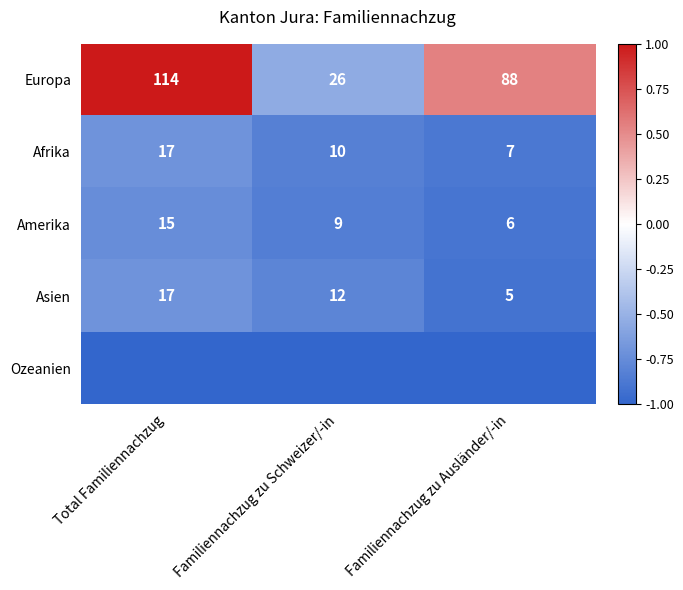

Where is Afrika nearest to the value 12?

Familiennachzug zu Schweizer/-in